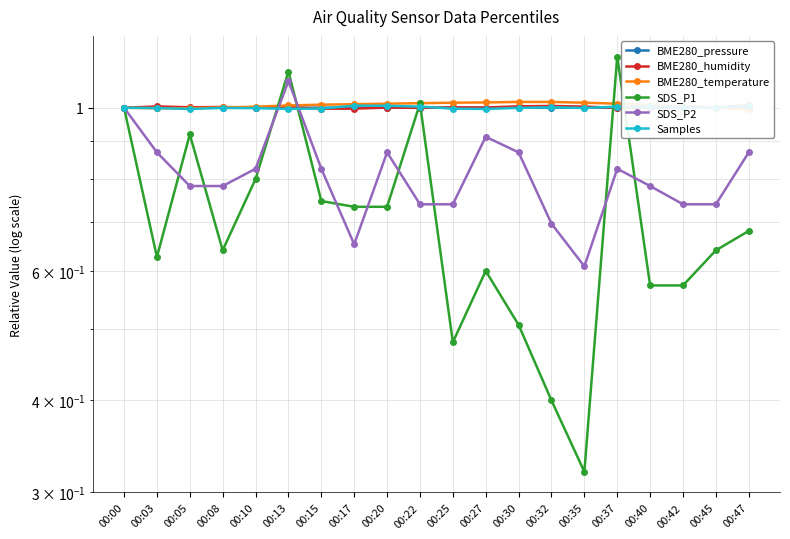

The SDS_P2 series shows 1.1 at 00:13. True or false?

True